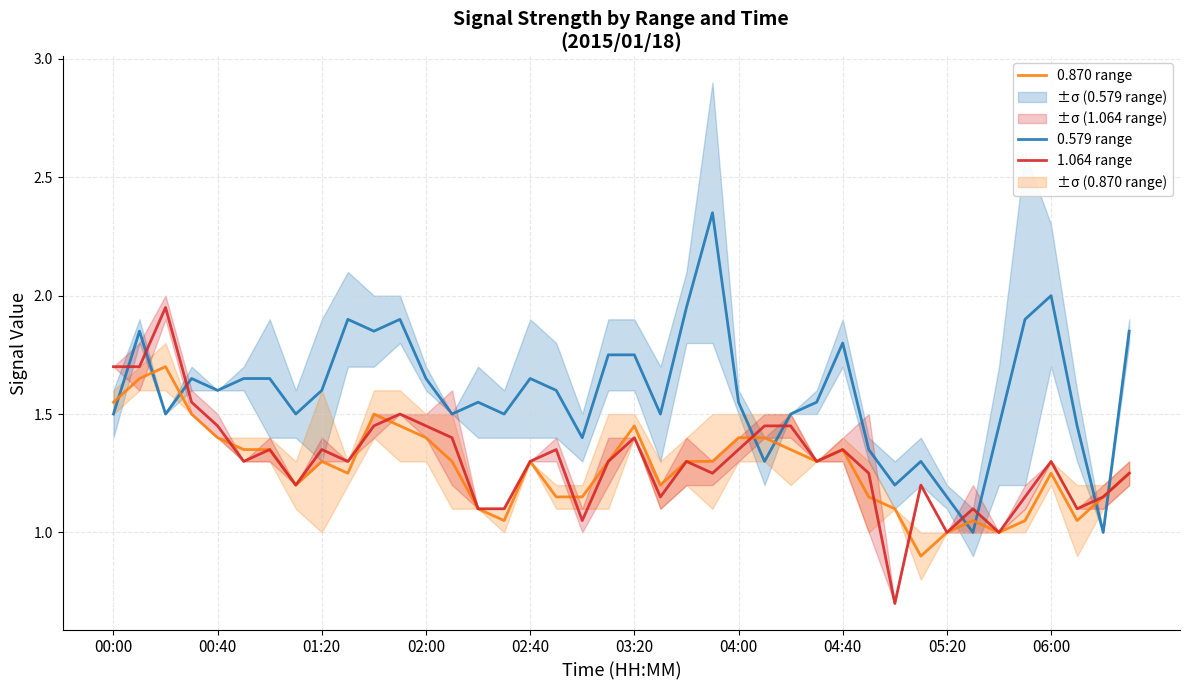

Between 01:20 and 29, which series saw the biggest shift?

1.064 range